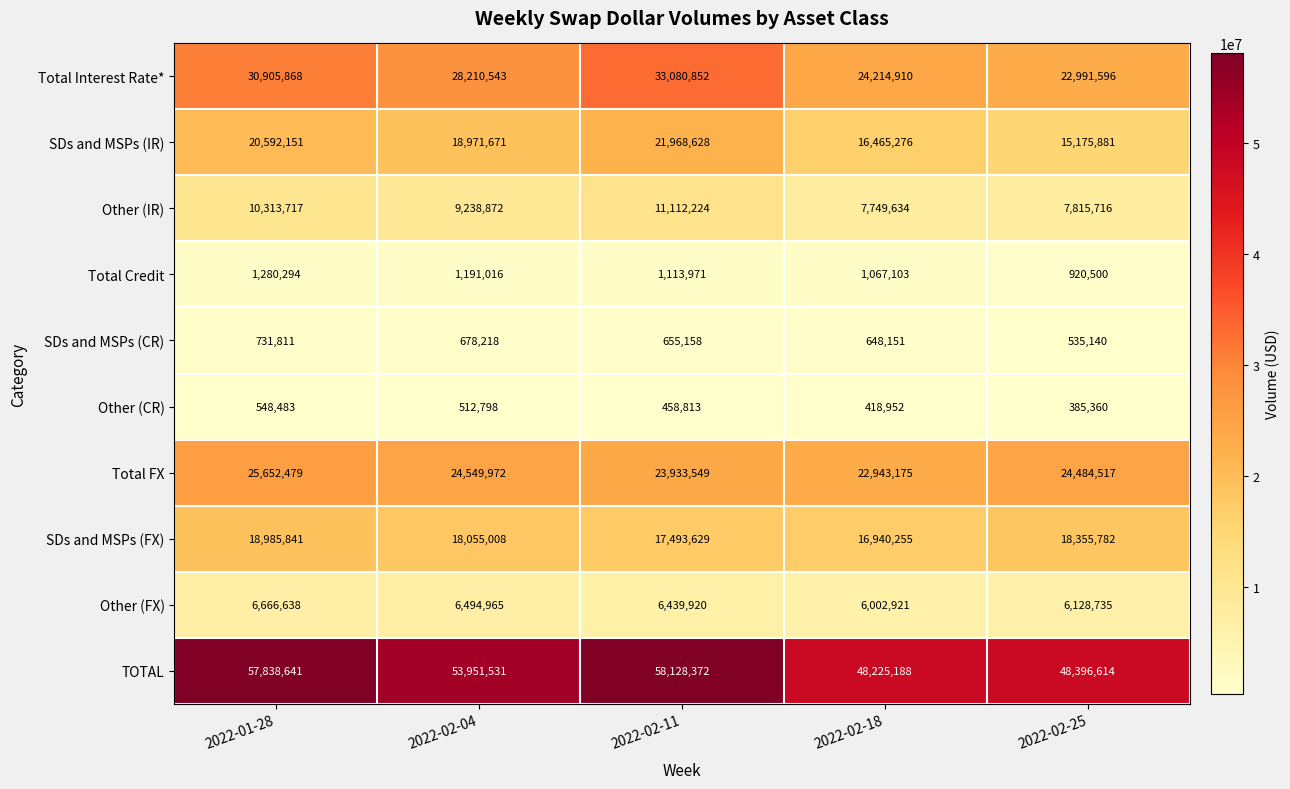

Which series changed the most between 2022-02-11 and 2022-02-25?

Total Interest Rate*